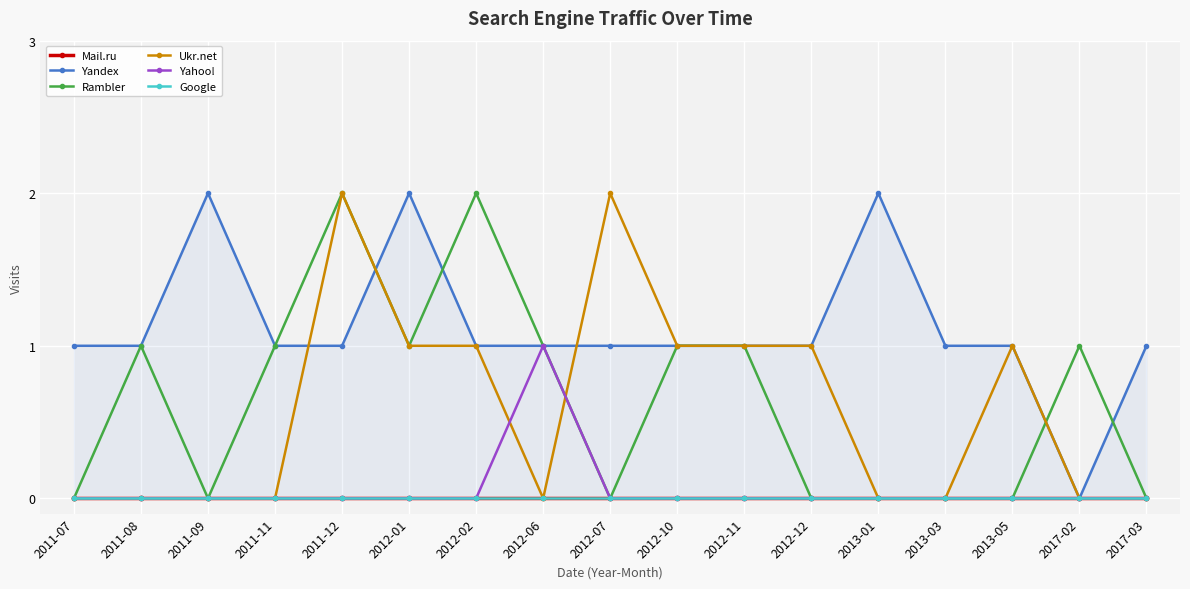

Reading left to right, transcribe all the data shown in this chart.

Mail.ru: 0	0	0	0	0	0	0	0	0	0	0	0	0	0	0	0	0
Yandex: 1	1	2	1	1	2	1	1	1	1	1	1	2	1	1	0	1
Rambler: 0	1	0	1	2	1	2	1	0	1	1	0	0	0	0	1	0
Ukr.net: 0	0	0	0	2	1	1	0	2	1	1	1	0	0	1	0	0
Yahoo!: 0	0	0	0	0	0	0	1	0	0	0	0	0	0	0	0	0
Google: 0	0	0	0	0	0	0	0	0	0	0	0	0	0	0	0	0